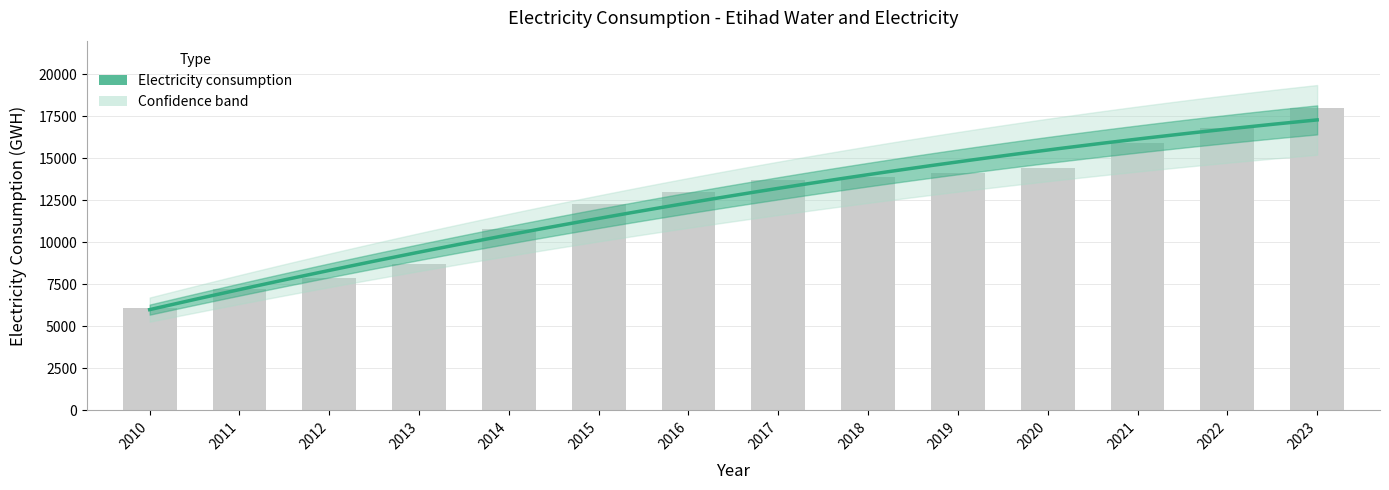

Reading right to left, extract all data points from this chart.

2023=17986.1	2022=16804.7	2021=15934.4	2020=14409.2	2019=14146.9	2018=13887.9	2017=13720.7	2016=12972.0	2015=12309.2	2014=10788.1	2013=8716.6	2012=7884.8	2011=7208.0	2010=6061.0